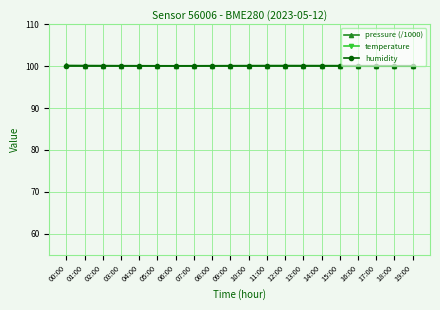

Reading right to left, what are all the values shown in this chart?

pressure (/1000): 19:00=100.1	18:00=100.1	17:00=100.1	16:00=100.1	15:00=100.1	14:00=100.1	13:00=100.2	12:00=100.2	11:00=100.2	10:00=100.1	09:00=100.1	08:00=100.1	07:00=100.1	06:00=100.1	05:00=100.1	04:00=100.1	03:00=100.1	02:00=100.1	01:00=100.2	00:00=100.2
temperature: 19:00=13.1	18:00=13.3	17:00=13.7	16:00=14.0	15:00=14.2	14:00=14.3	13:00=14.1	12:00=13.8	11:00=13.4	10:00=13.0	09:00=12.4	08:00=12.0	07:00=11.5	06:00=11.2	05:00=11.1	04:00=11.2	03:00=11.4	02:00=11.8	01:00=12.1	00:00=12.6
humidity: 19:00=100.0	18:00=100.0	17:00=100.0	16:00=100.0	15:00=100.0	14:00=100.0	13:00=100.0	12:00=100.0	11:00=100.0	10:00=100.0	09:00=100.0	08:00=100.0	07:00=100.0	06:00=100.0	05:00=100.0	04:00=100.0	03:00=100.0	02:00=100.0	01:00=100.0	00:00=100.0